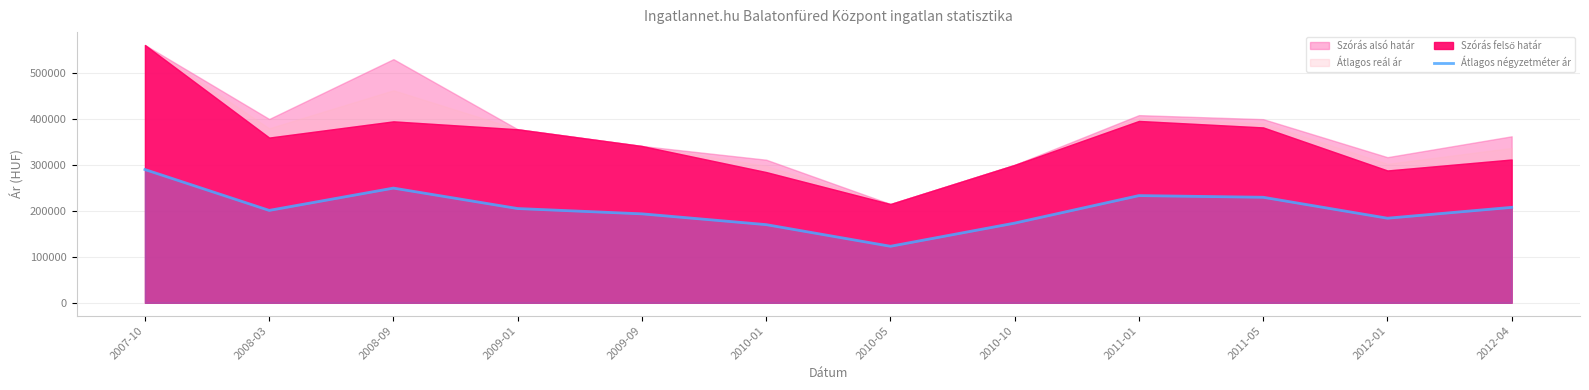

Reading left to right, extract all data points from this chart.

289743	200875	249376	204898	193386	169920	122870	173241	233035	229428	183882	207502